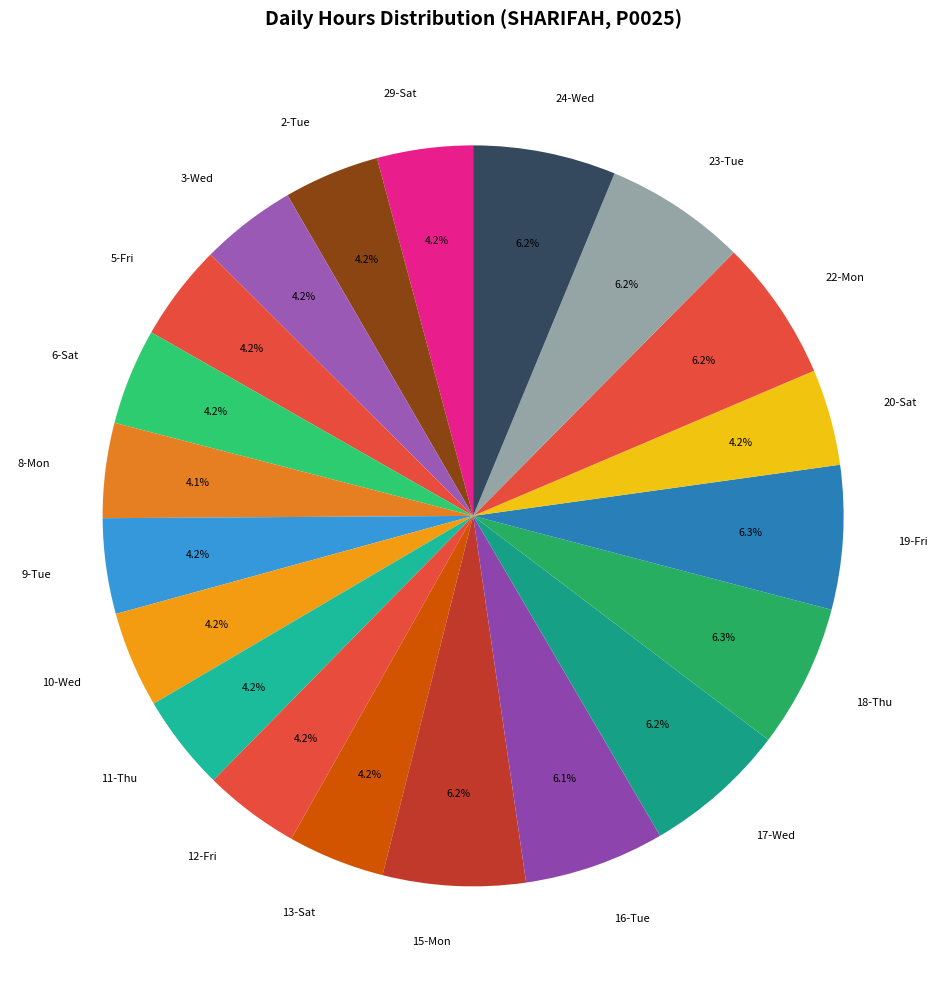

Is there a majority slice in this chart?

No